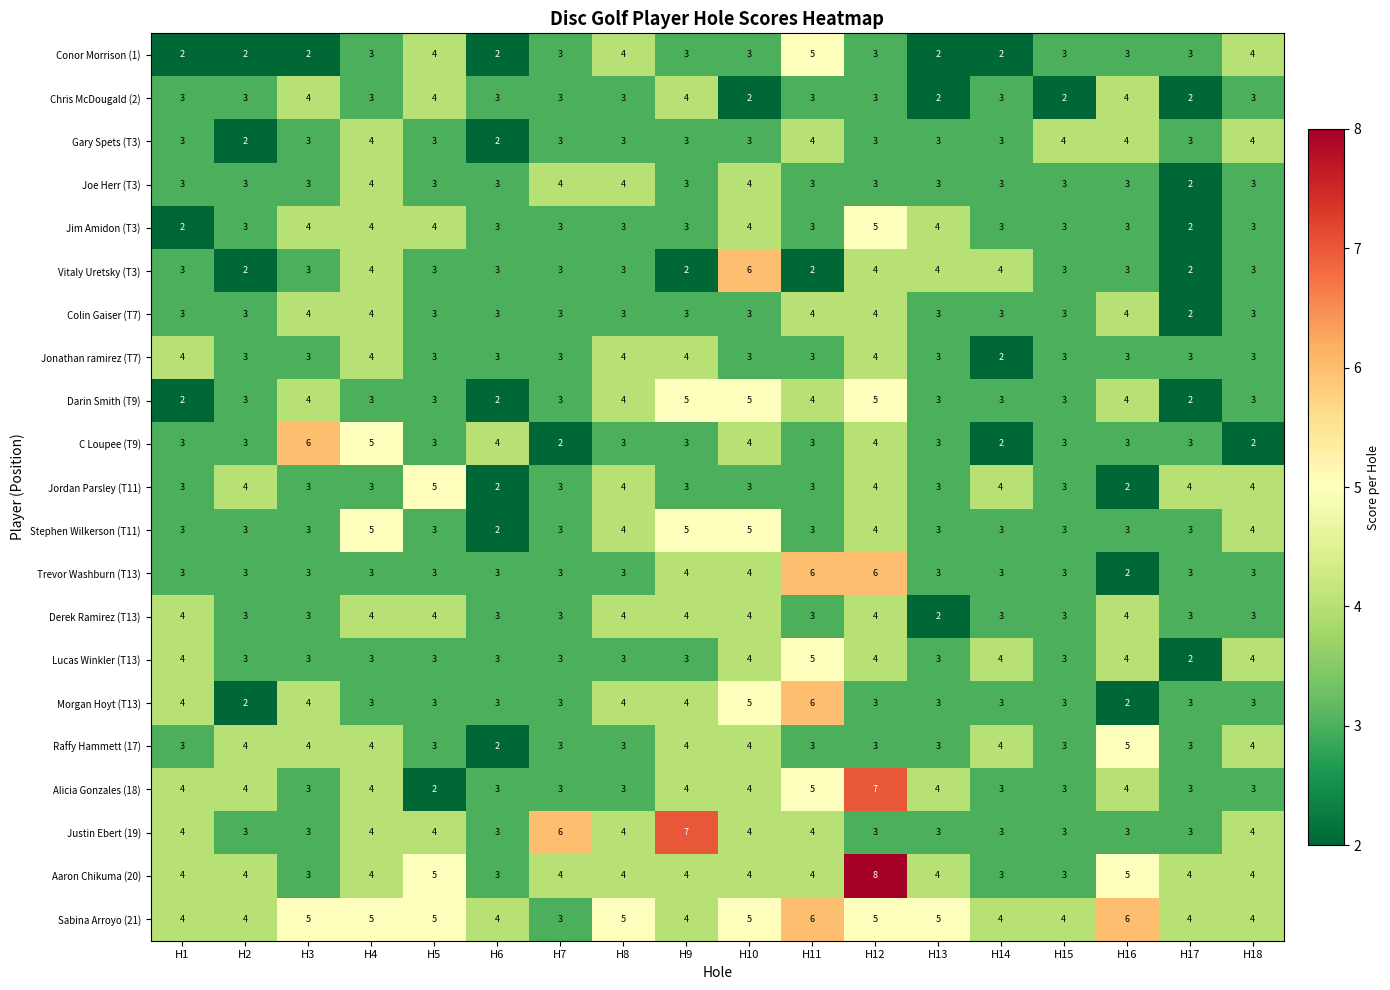

How many data points does each series have?

18